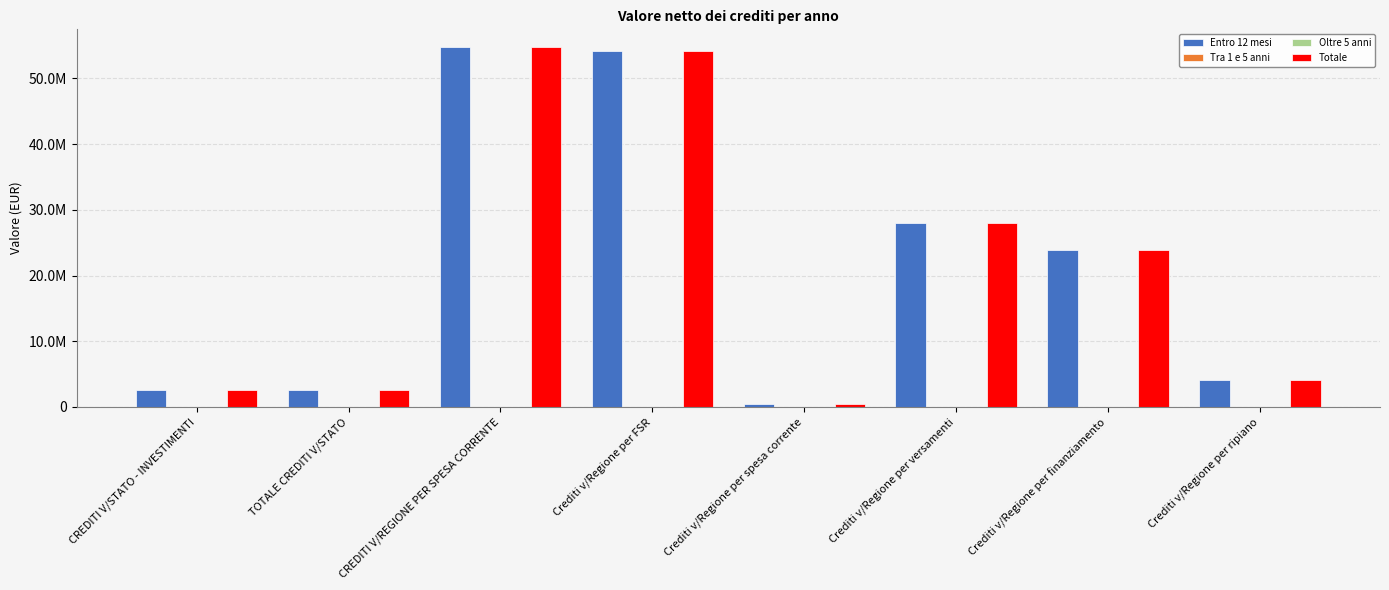

Rank the series by their maximum value, from highest to lowest.

Entro 12 mesi, Totale, Tra 1 e 5 anni, Oltre 5 anni